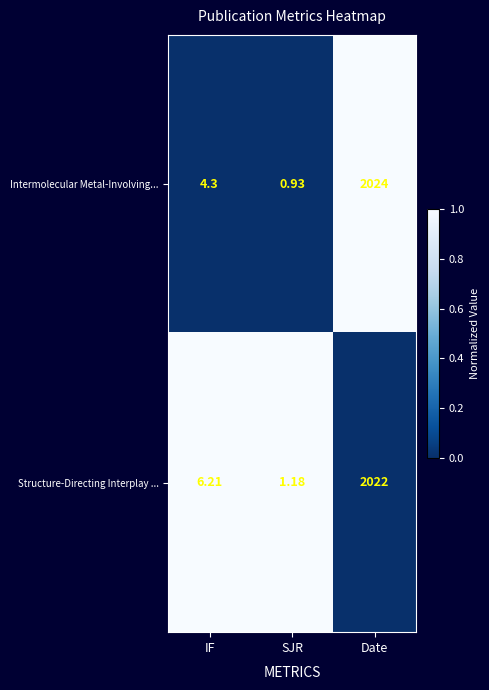

Which series changed the most between IF and SJR?

Structure-Directing Interplay ...